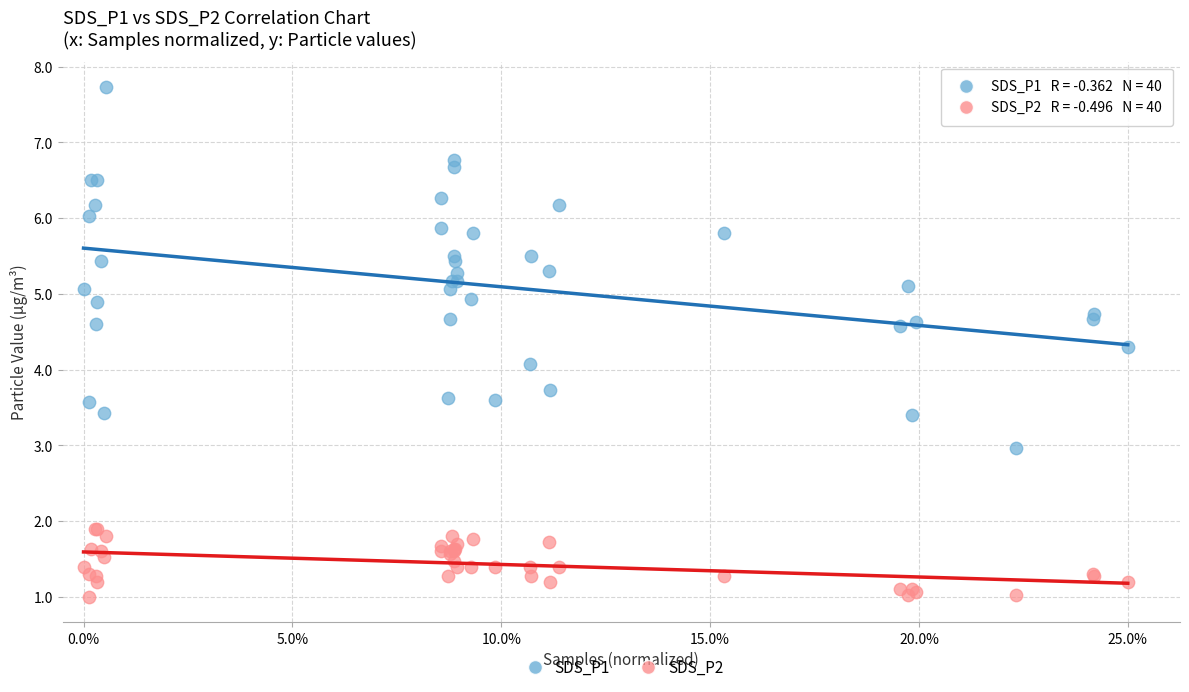

Which series contains the highest Y value?

SDS_P1